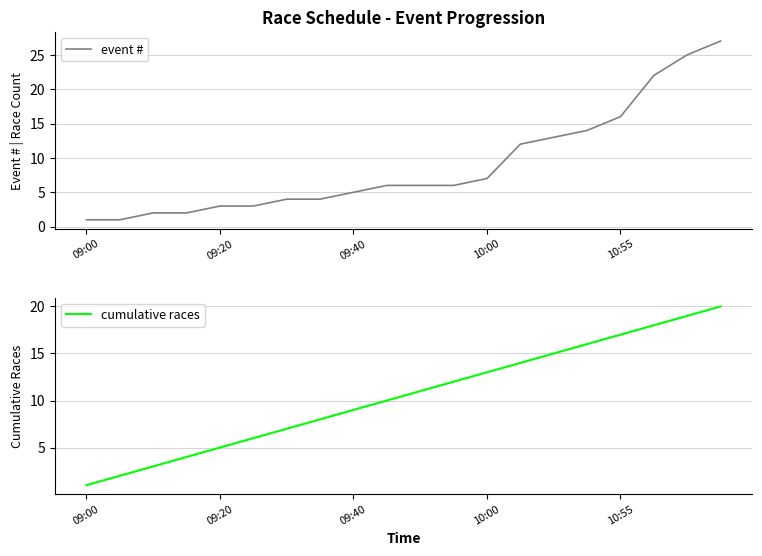

What is the sum of all cumulative races values?

210